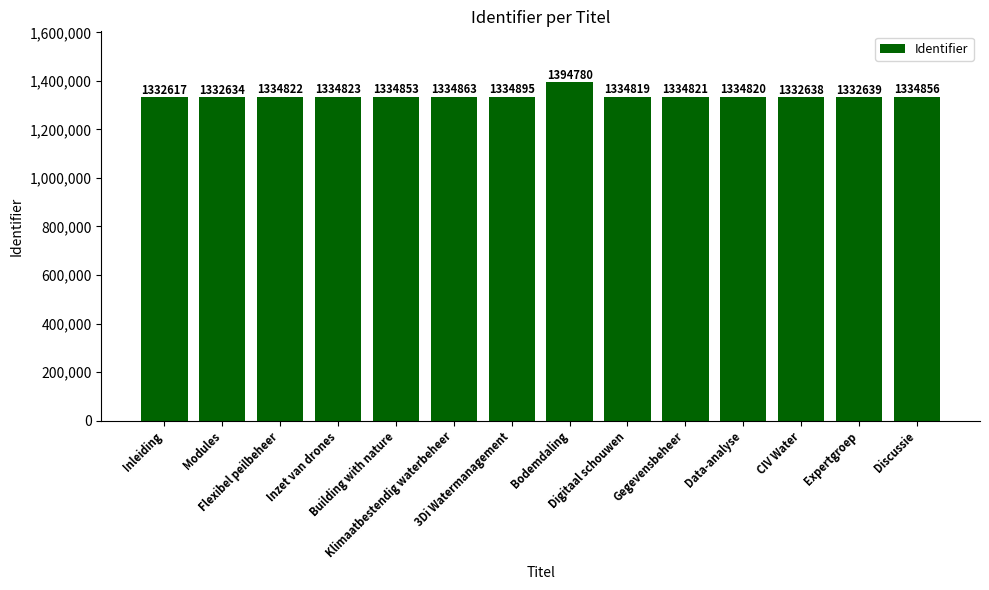

The chart shows a value of 1332639 at Expertgroep. True or false?

True